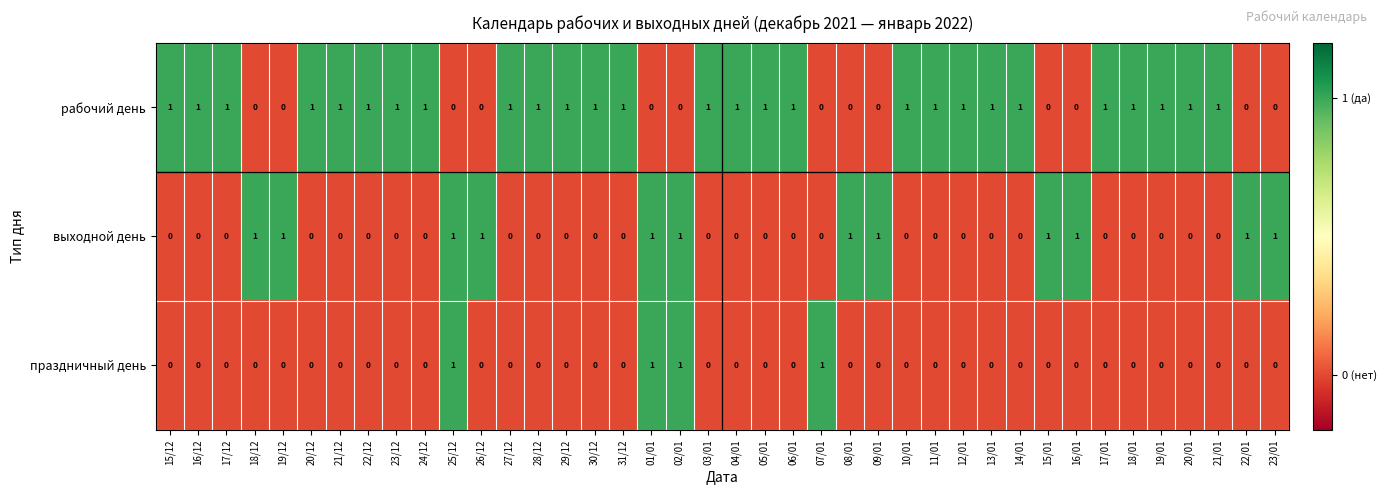

Which series has the largest total across all categories?

рабочий день